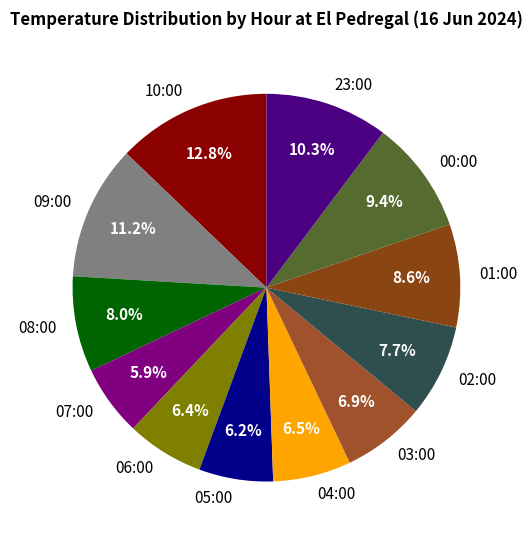

To the nearest percent, what portion does 06:00 represent?

6%